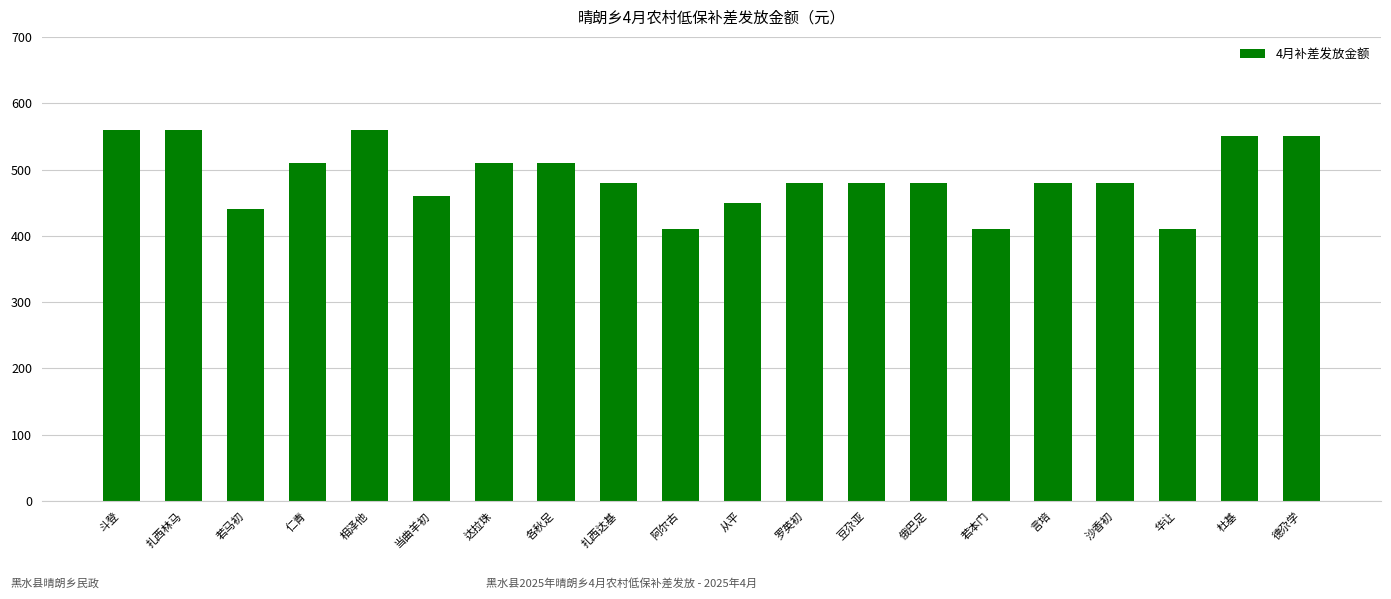

Read the value at 从平, to the nearest 50.

450